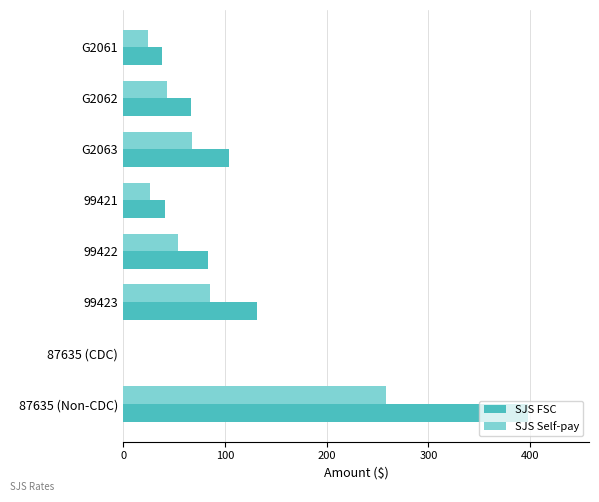

Which series changed the most between 99422 and 99423?

SJS FSC